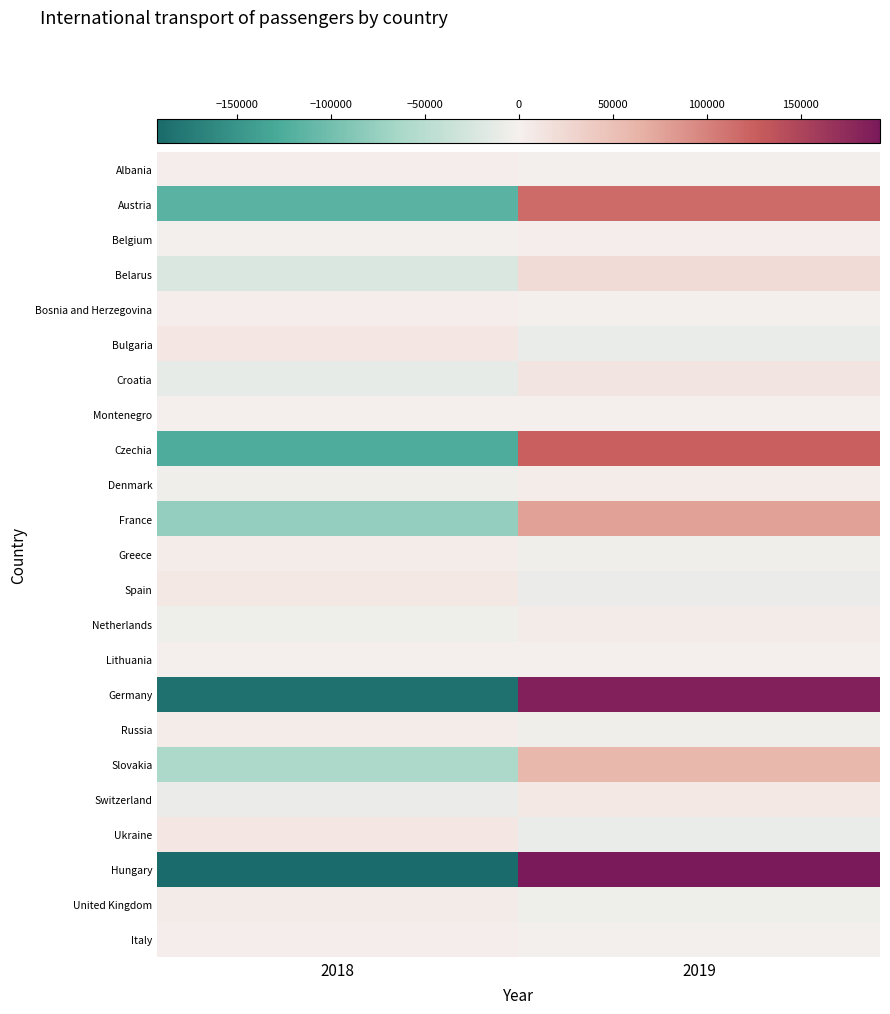

What is the difference between the highest and lowest values at 2019?

202019.5